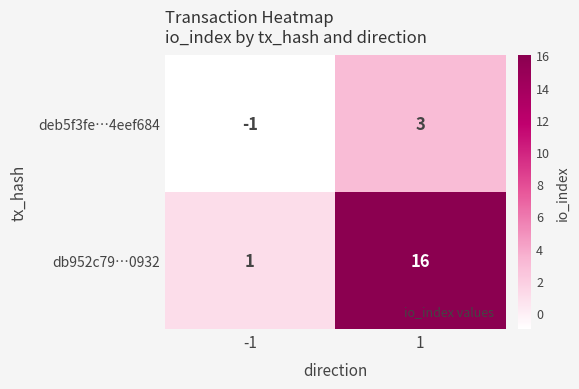

Is it true that deb5f3fe…4eef684 equals -1 at -1?

True